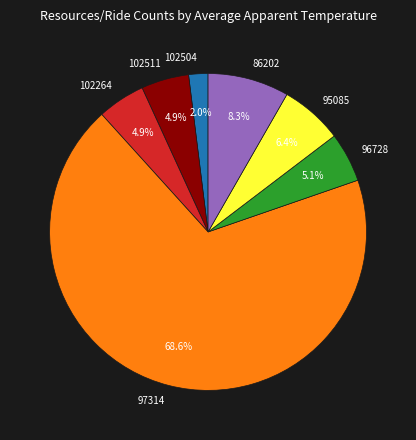

What percentage is NOT represented by 102264?

95.1%